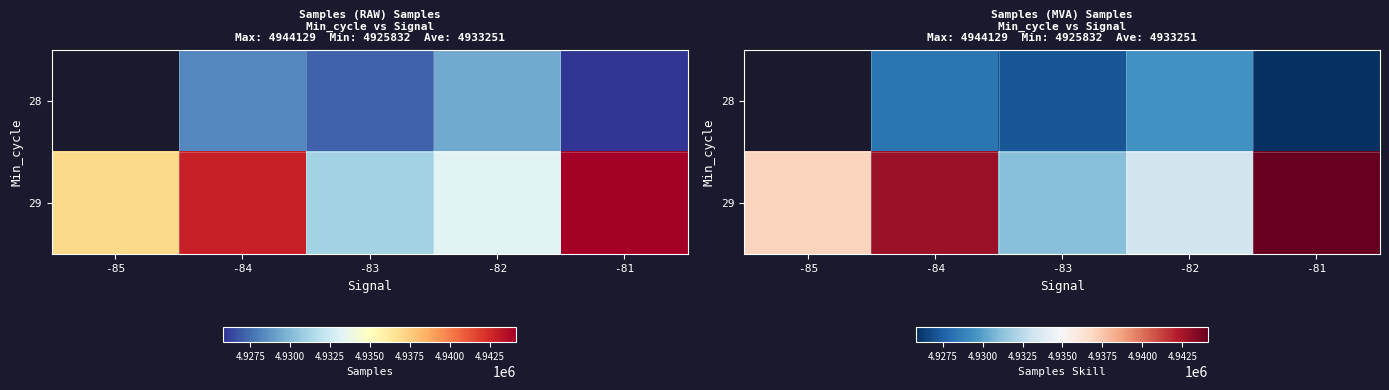

Which has a higher value, -83 or -82?

-82